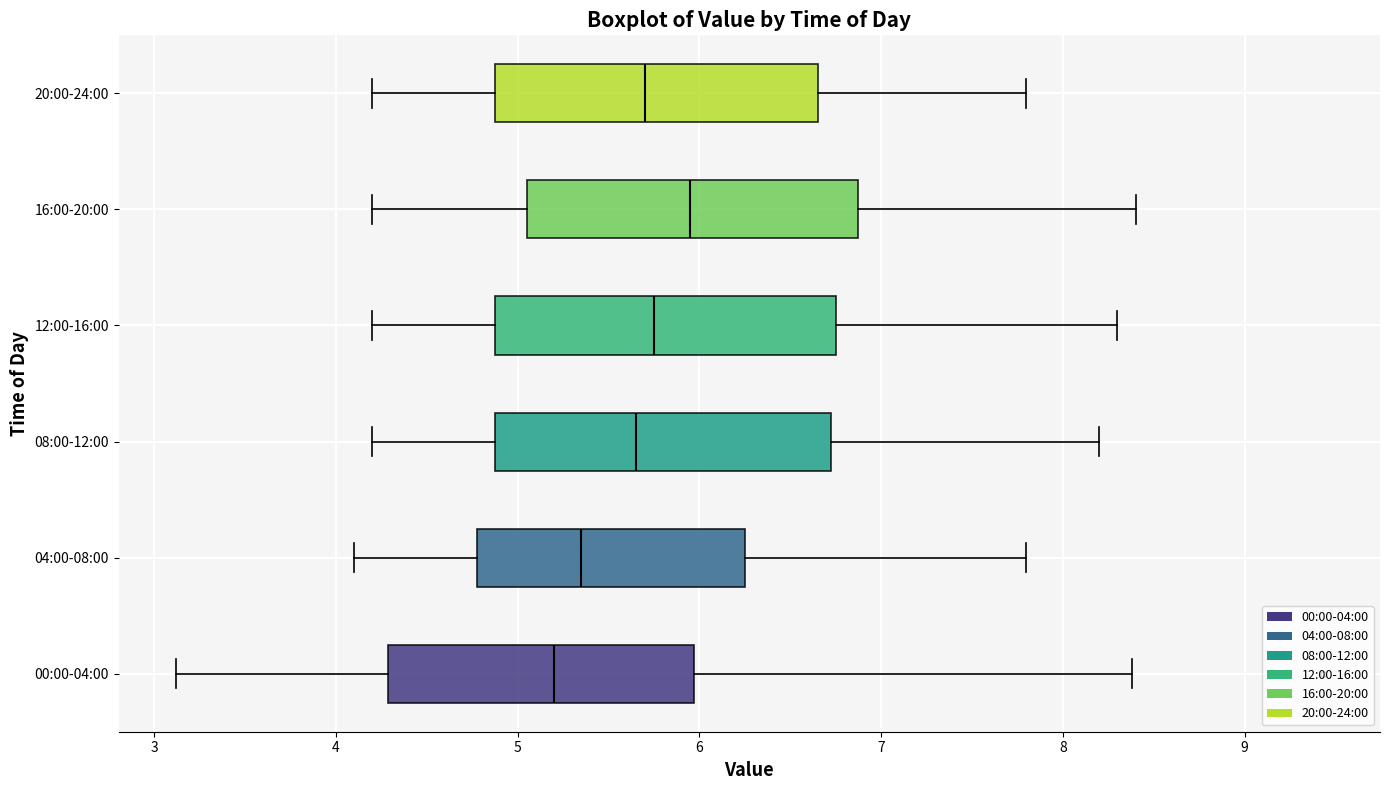

Which box's median line is the furthest to the right?

16:00-20:00